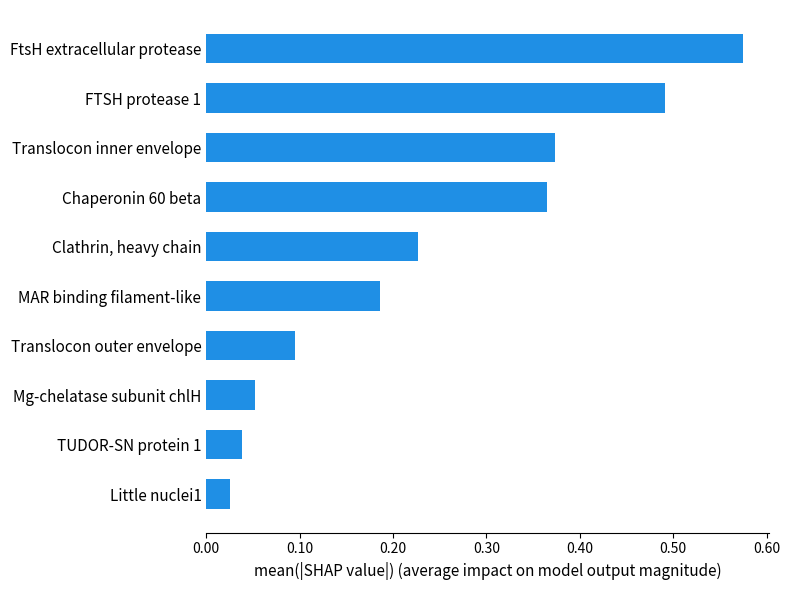

Rank the categories by value from lowest to highest.

Little nuclei1, TUDOR-SN protein 1, Mg-chelatase subunit chlH, Translocon outer envelope, MAR binding filament-like, Clathrin, heavy chain, Chaperonin 60 beta, Translocon inner envelope, FTSH protease 1, FtsH extracellular protease